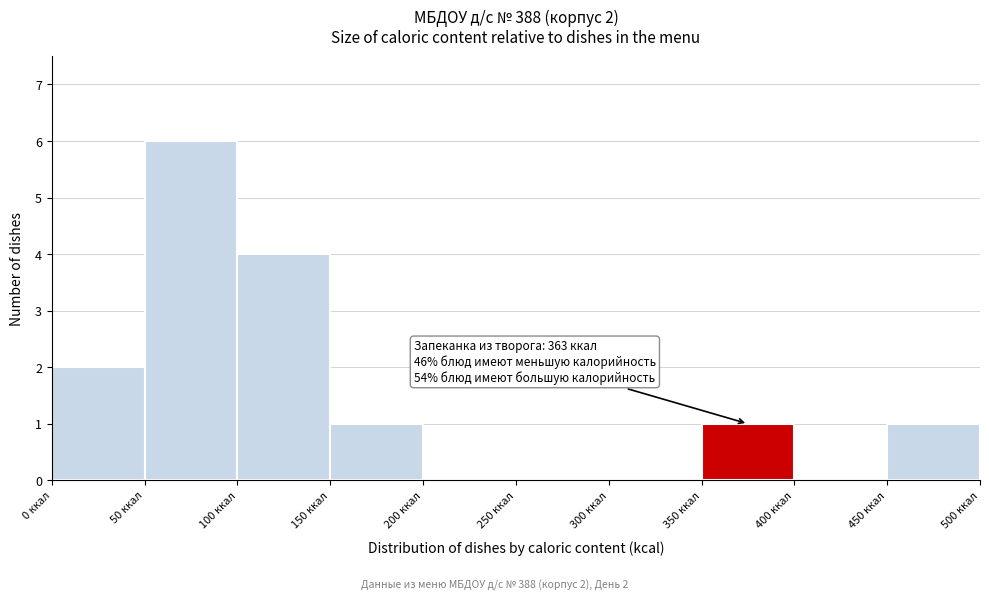

Which range on the x-axis has the tallest bar?

50 to 100